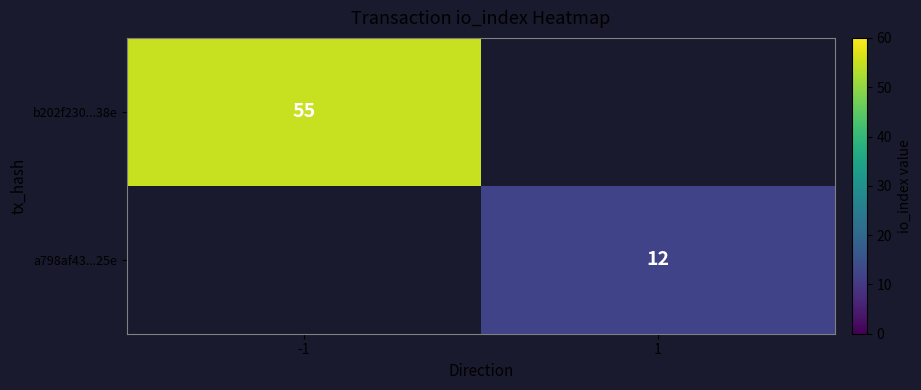

Is the value of a798af43...25e at 1 greater than the value of b202f230...38e at -1?

No